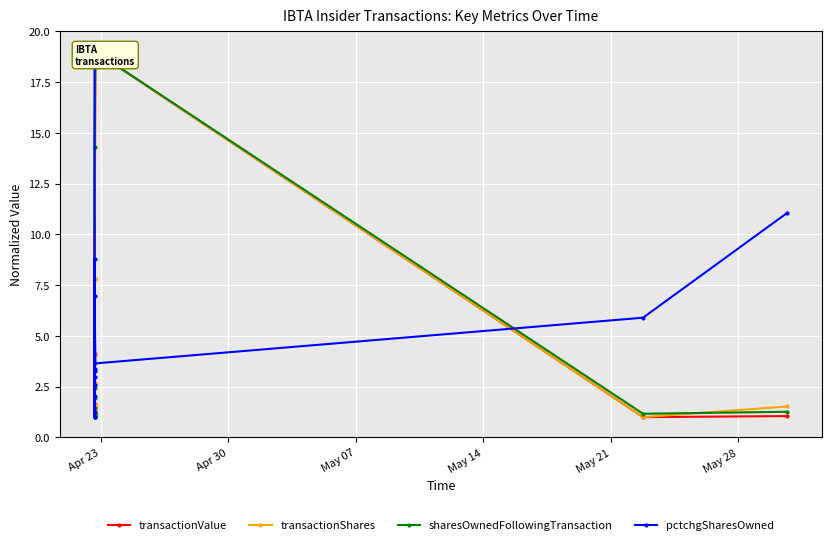

What is the value of the sharesOwnedFollowingTransaction point at the 3rd from the left?

1.2